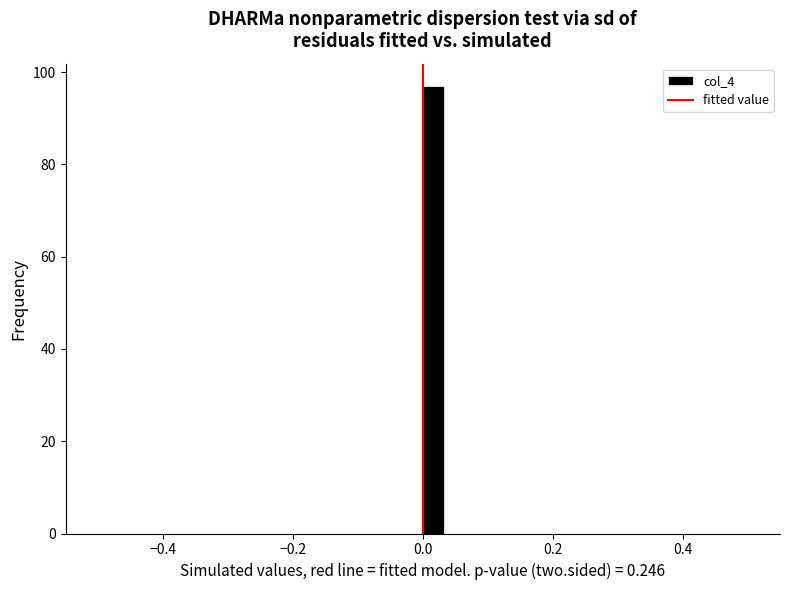

Around what value on the x-axis is the tallest bar? Give the approximate position of its centre, as read against the axis.

0.02